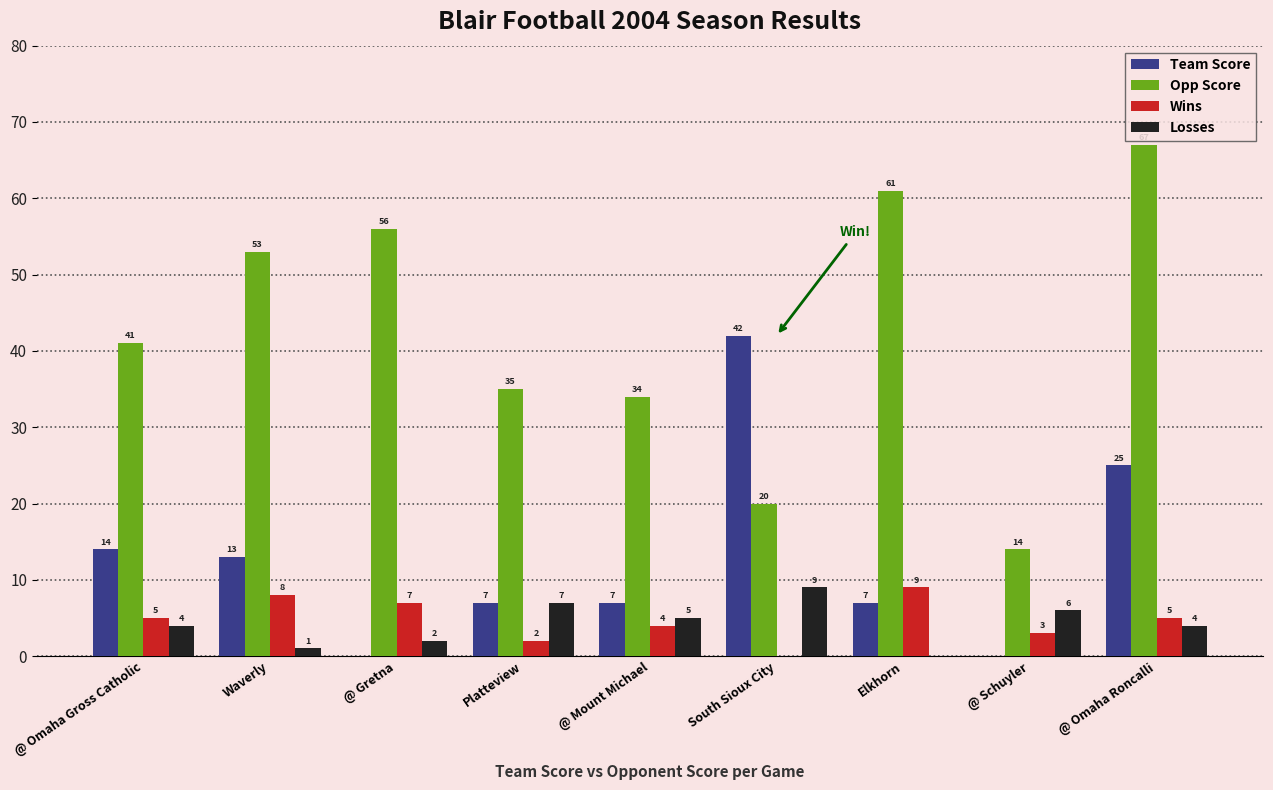

How many groups of bars are there?

9